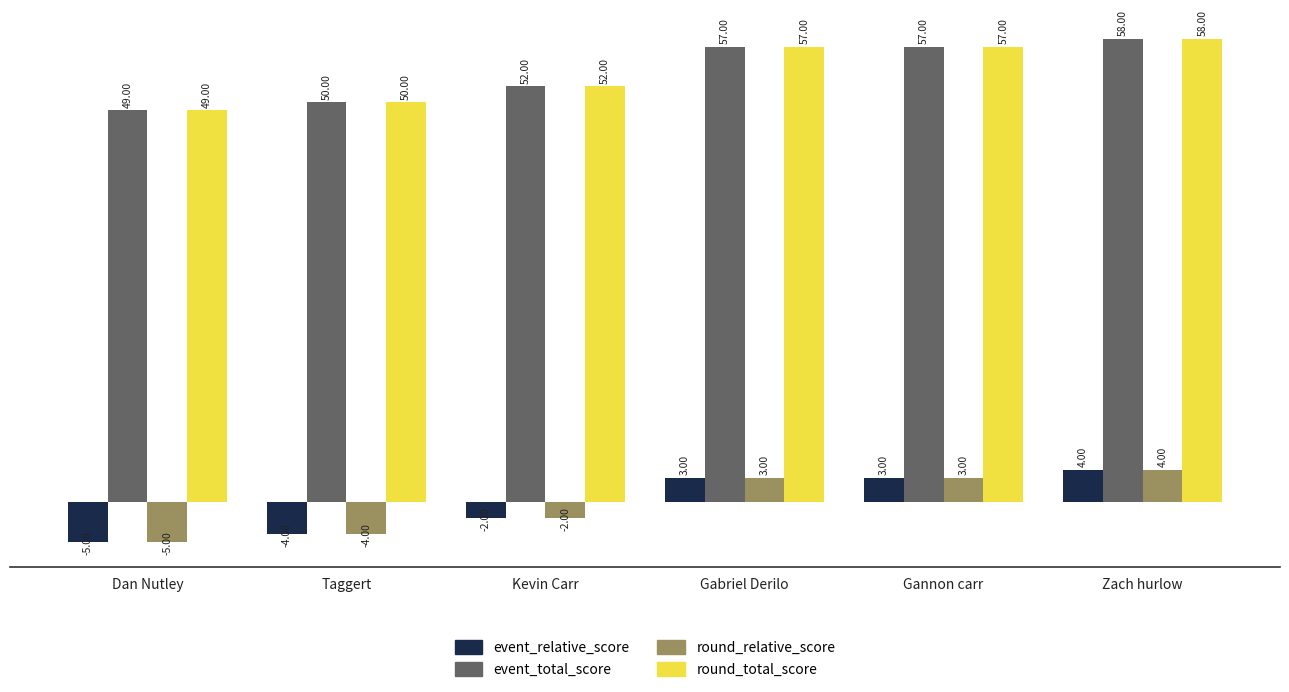

How many data points in round_relative_score are less than 3?

3